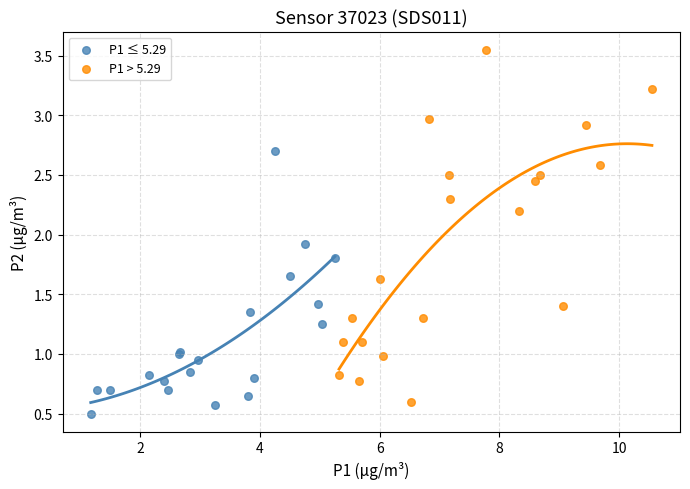

Which series contains the highest Y value?

P1 > 5.29